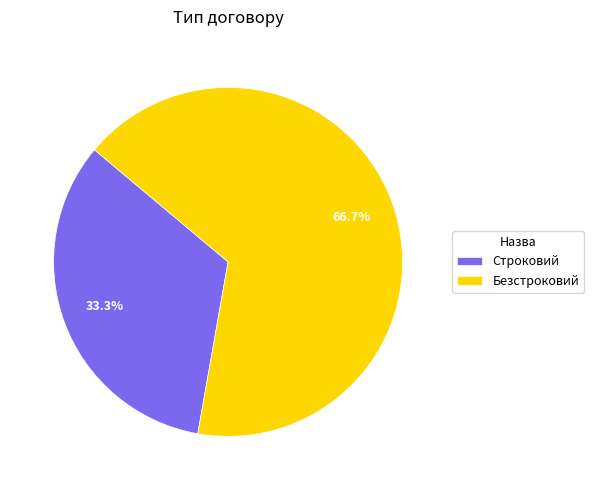

What is the ratio of the value at Безстроковий to the value at Строковий?

2.0